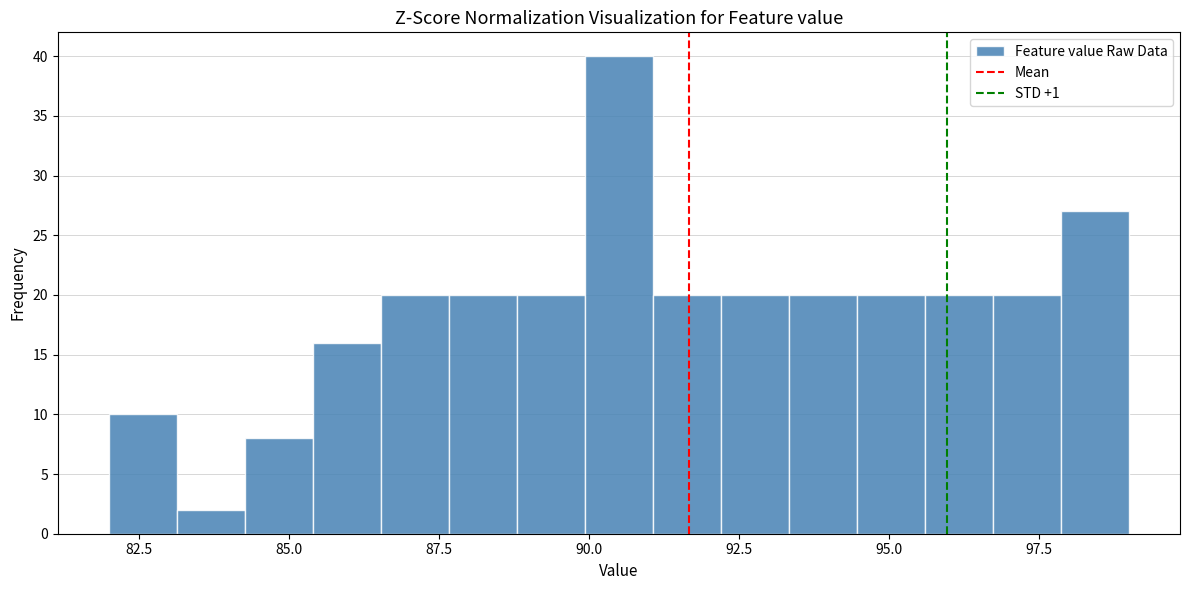

Around what value on the x-axis is the tallest bar? Give the approximate position of its centre, as read against the axis.

90.5